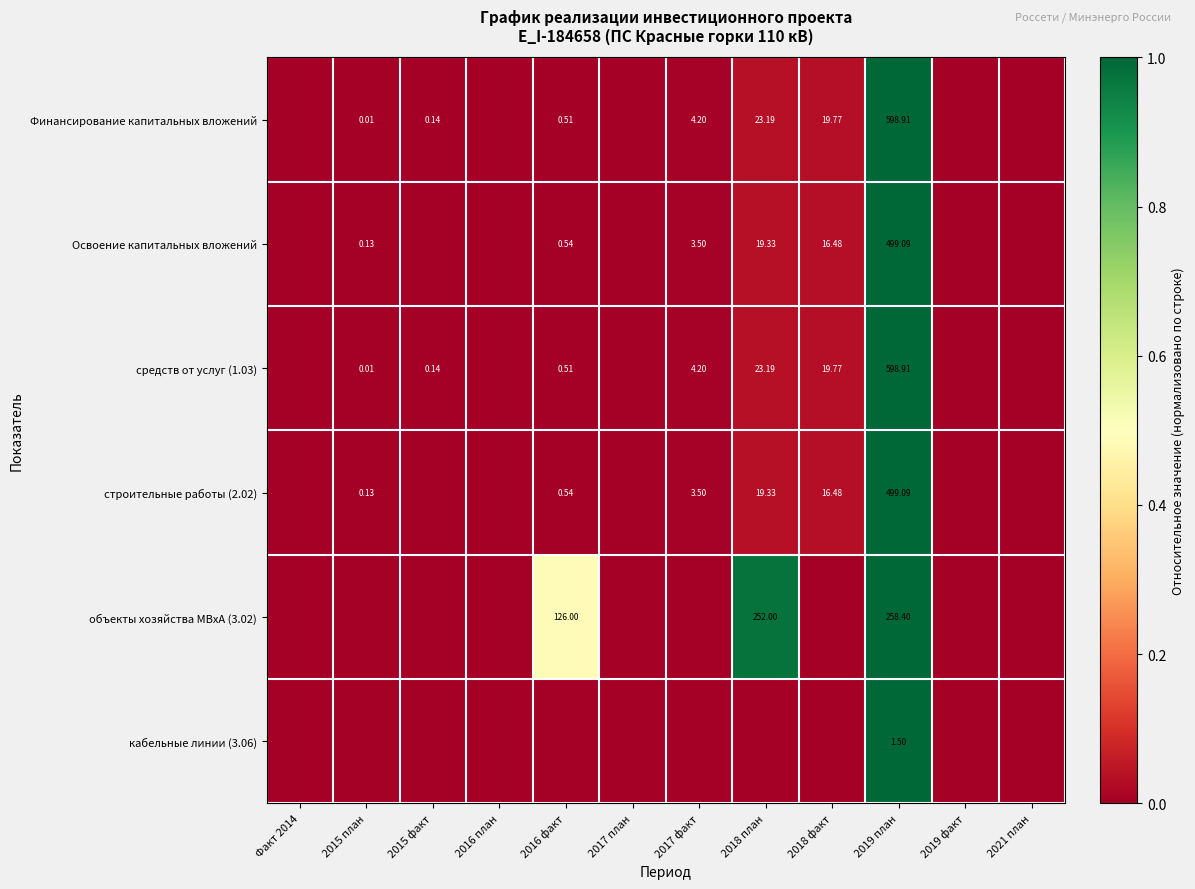

At 2016 факт, list the series in order from smallest to largest.

кабельные линии (3.06), Финансирование капитальных вложений, средств от услуг (1.03), Освоение капитальных вложений, строительные работы (2.02), объекты хозяйства МВхА (3.02)